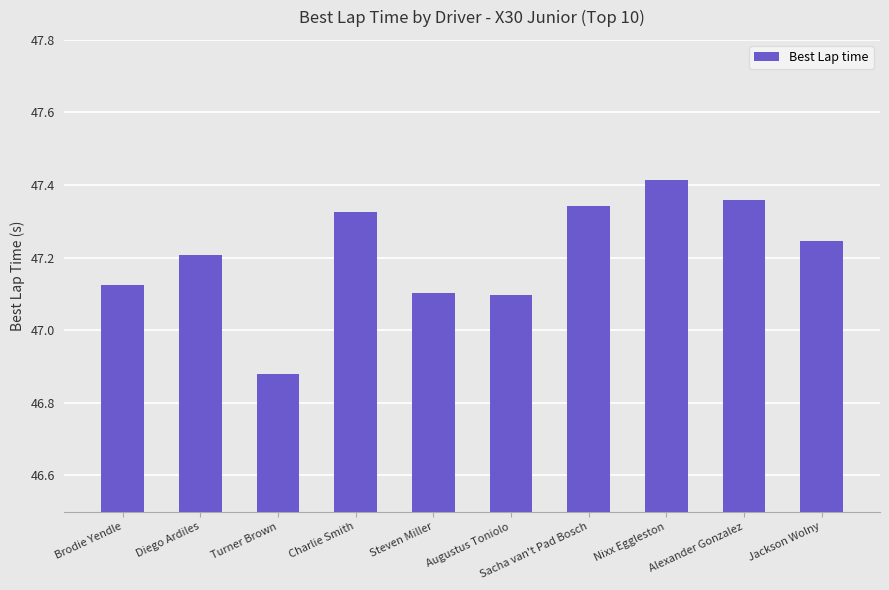

What position from the right is Alexander Gonzalez?

2